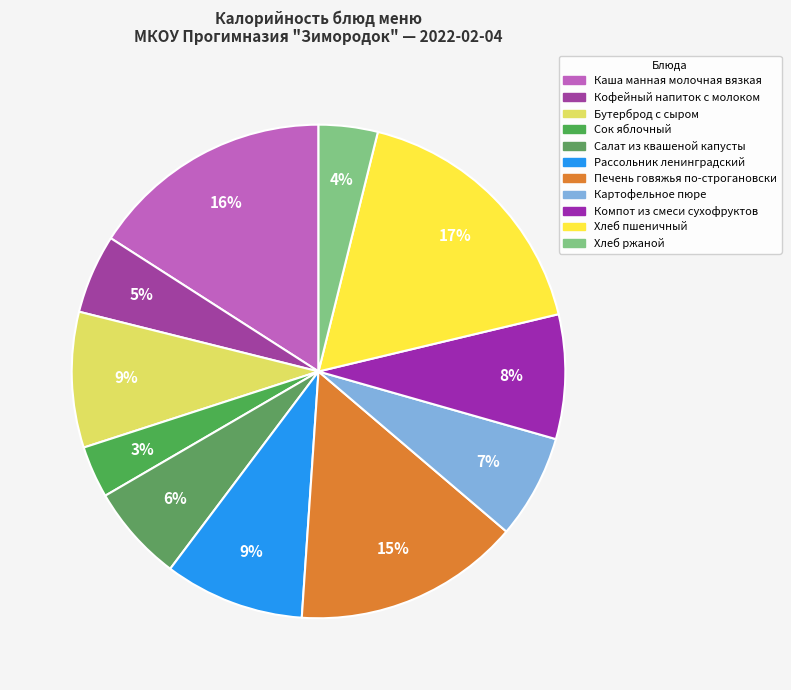

To the nearest percent, what is the difference between the Рассольник ленинградский and Картофельное пюре slice percentages?

2%